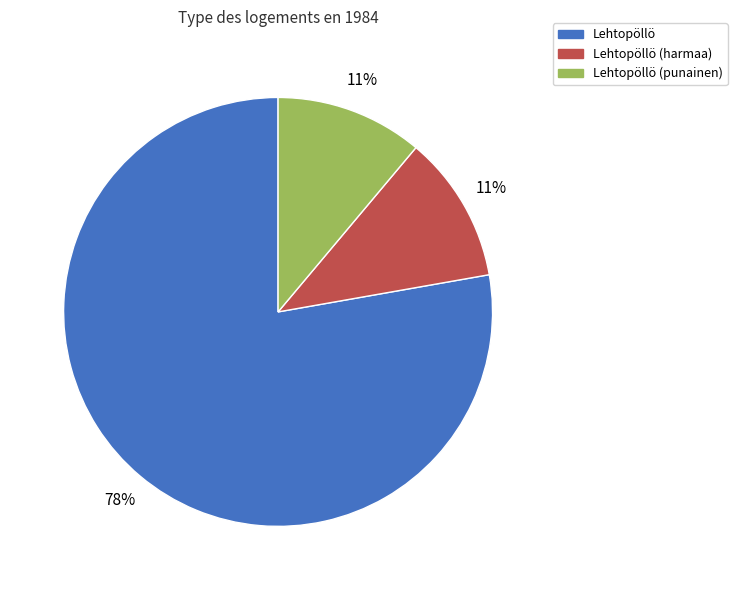

Does any single category account for the majority?

Yes